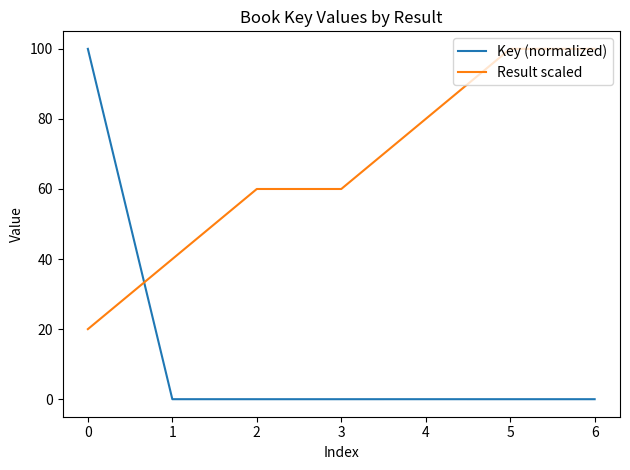

Which series has the largest total across all categories?

Result scaled